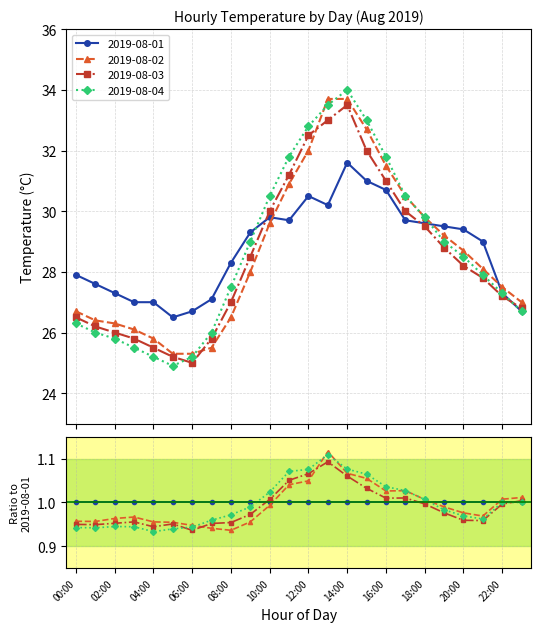

Where does the 2019-08-01 series first go above 29?

09:00